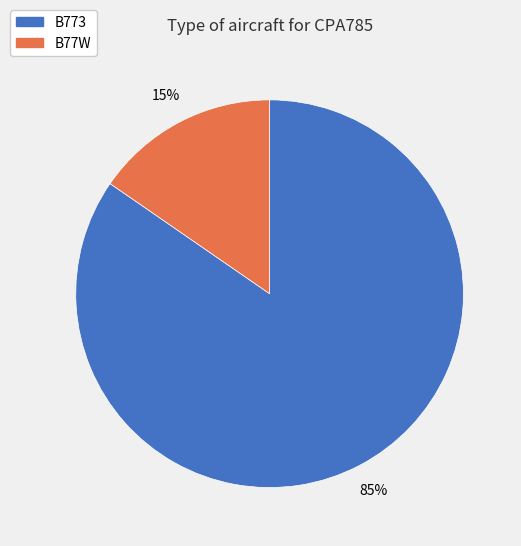

True or false: B773 accounts for 76% of the total.

False